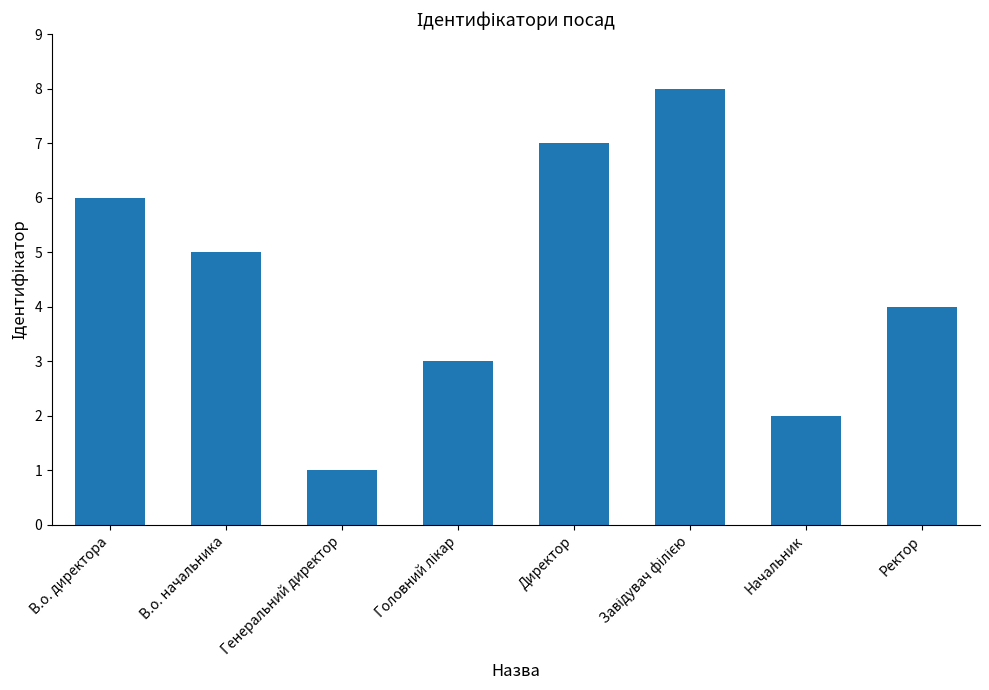

What is the maximum value shown in the chart?

8